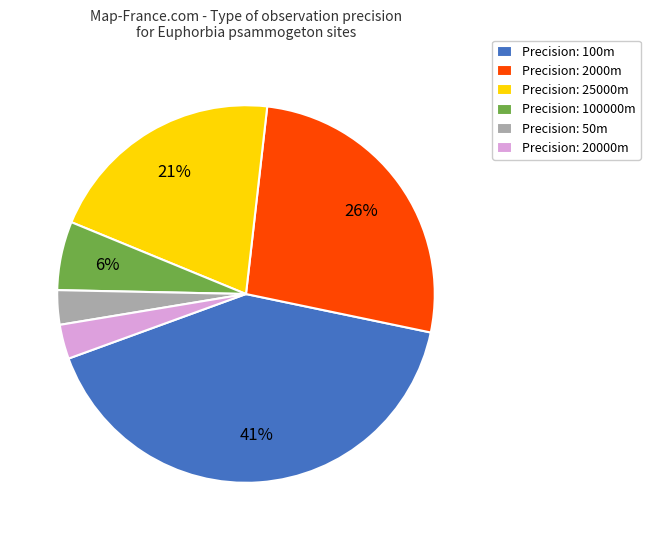

Is it true that Precision: 2000m is 15% of the pie?

False